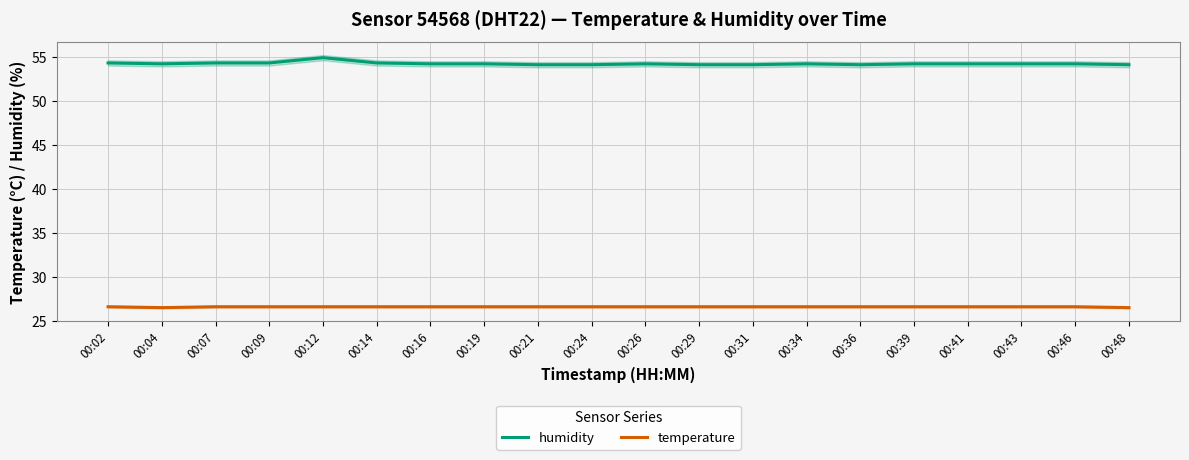

What is the smallest value displayed?

26.5